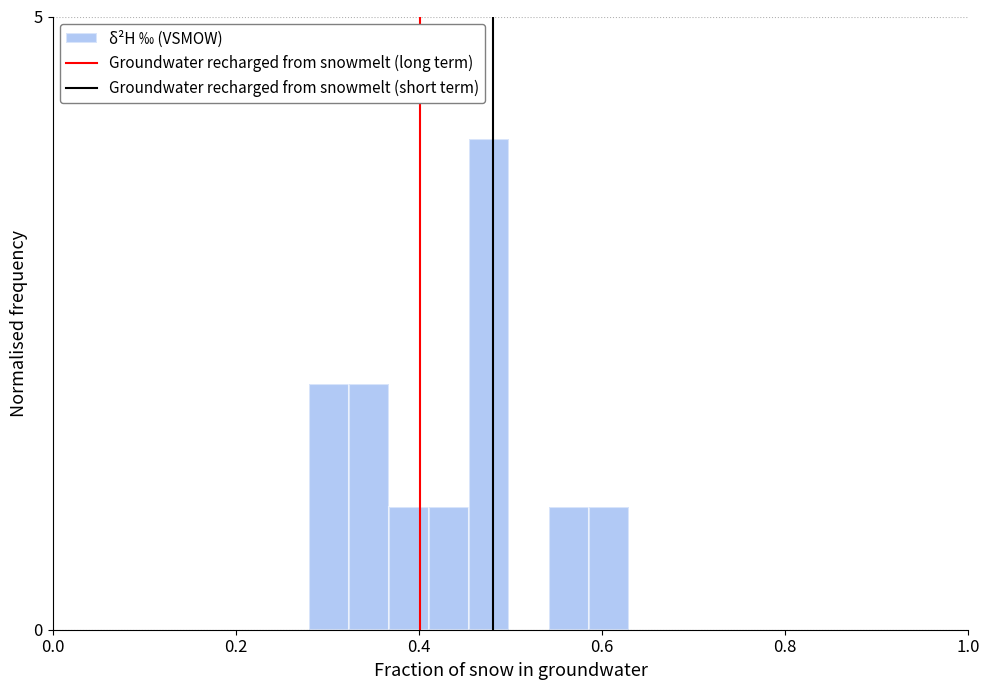

Read against the x-axis, roughly where is the centre of the tallest bar?

0.48